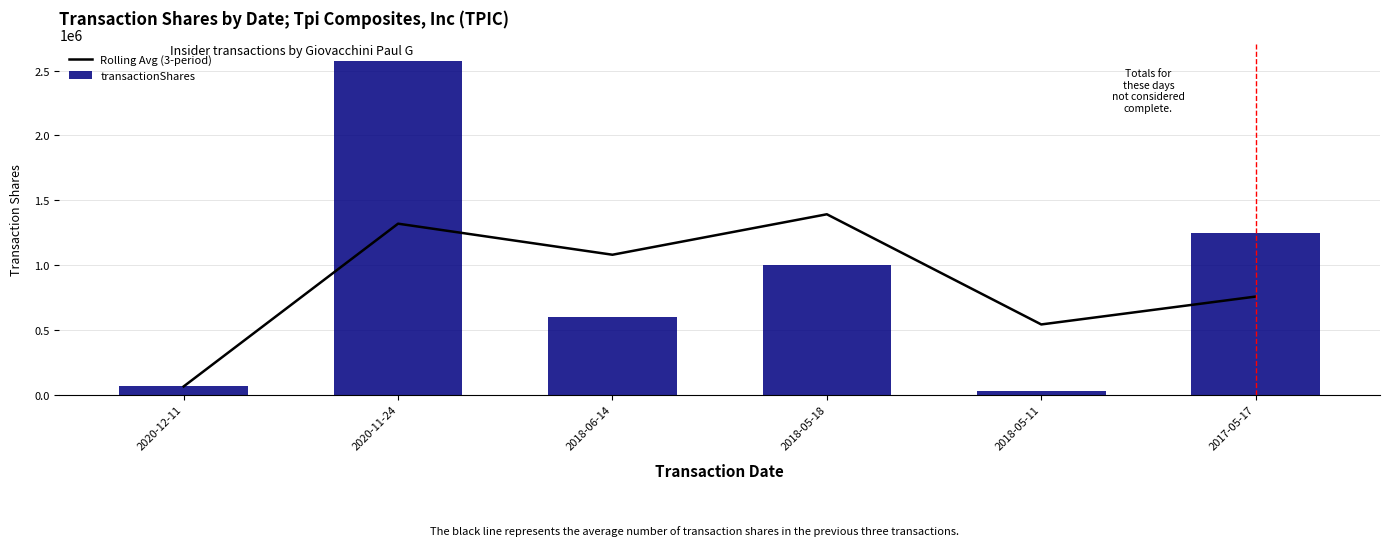

Read the Rolling Avg (3-period) value at 2018-05-18.

1391666.7